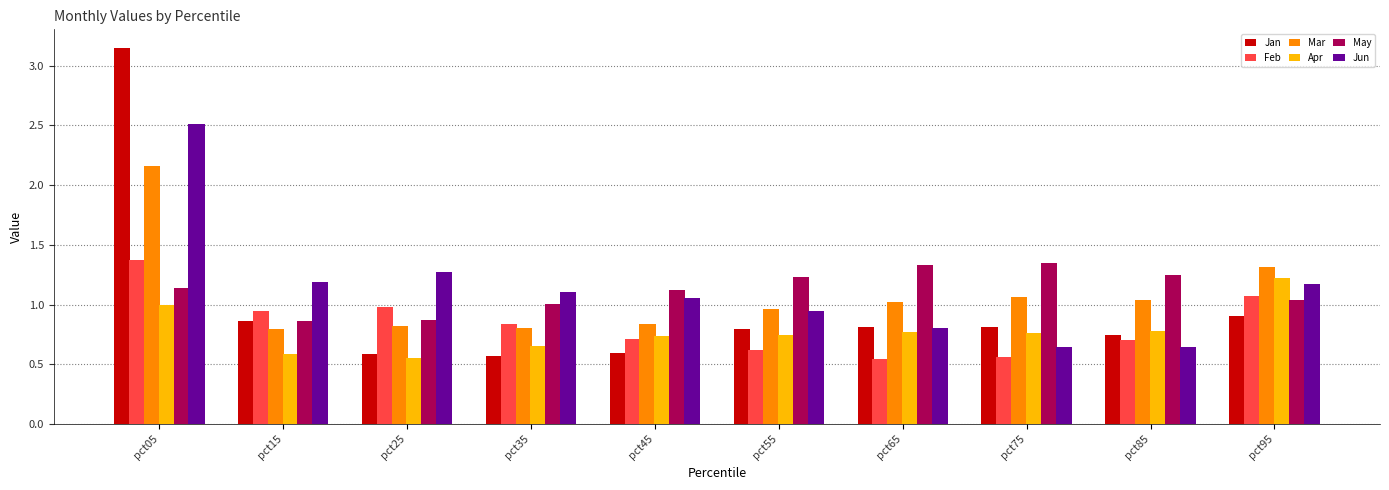

Is it true that May equals 1.2 at pct85?

True